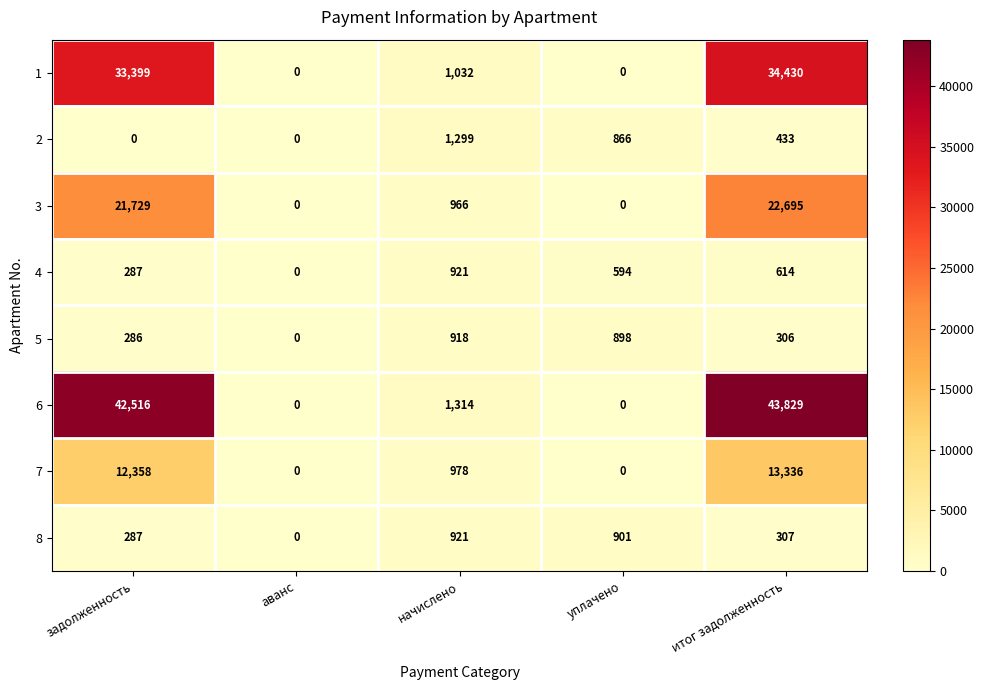

What is the average value of the 2 series?

520